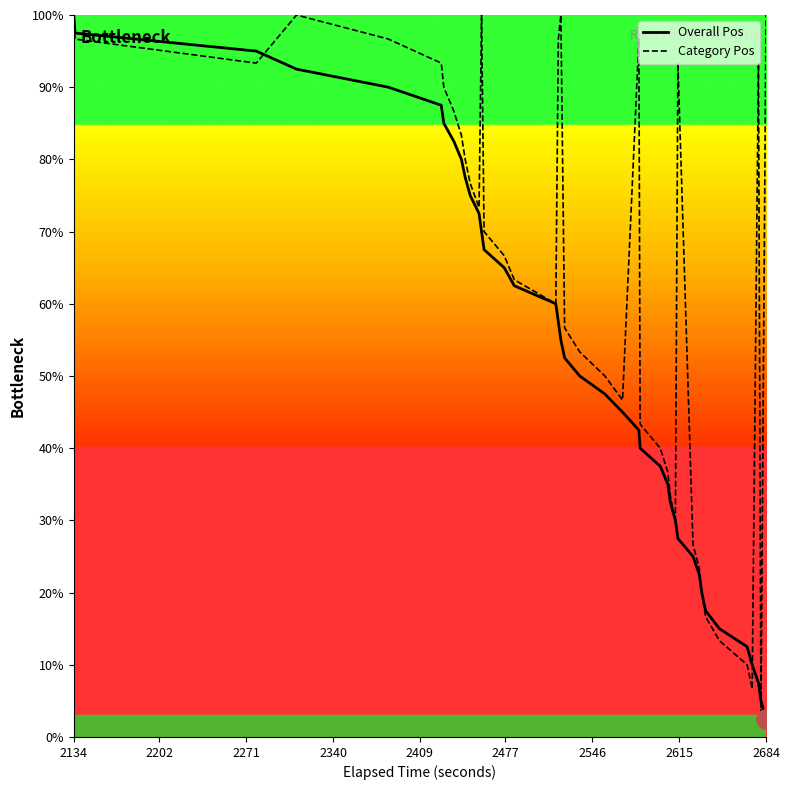

Reading left to right, what are all the values shown in this chart?

Overall Pos: 100.0	97.5	95.0	92.5	90.0	87.5	85.0	82.5	80.0	77.5	75.0	72.5	70.0	67.5	65.0	62.5	60.0	57.5	55.0	52.5	50.0	47.5	45.0	42.5	40.0	37.5	35.0	32.5	30.0	27.5	25.0	22.5	20.0	17.5	15.0	12.5	10.0	7.5	5.0	2.5
Category Pos: 100.0	96.7	93.3	100.0	96.7	93.3	90.0	86.7	83.3	80.0	76.7	73.3	100.0	70.0	66.7	63.3	60.0	96.7	100.0	56.7	53.3	50.0	46.7	96.7	43.3	40.0	36.7	33.3	30.0	93.3	26.7	23.3	20.0	16.7	13.3	10.0	6.7	93.3	3.3	100.0